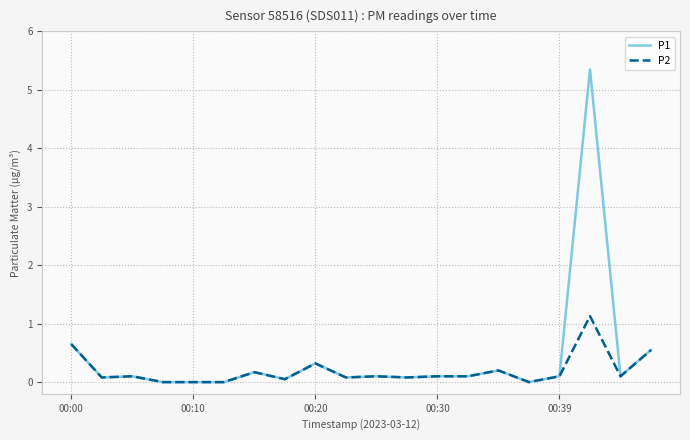

Rank the series by their maximum value, from highest to lowest.

P1, P2